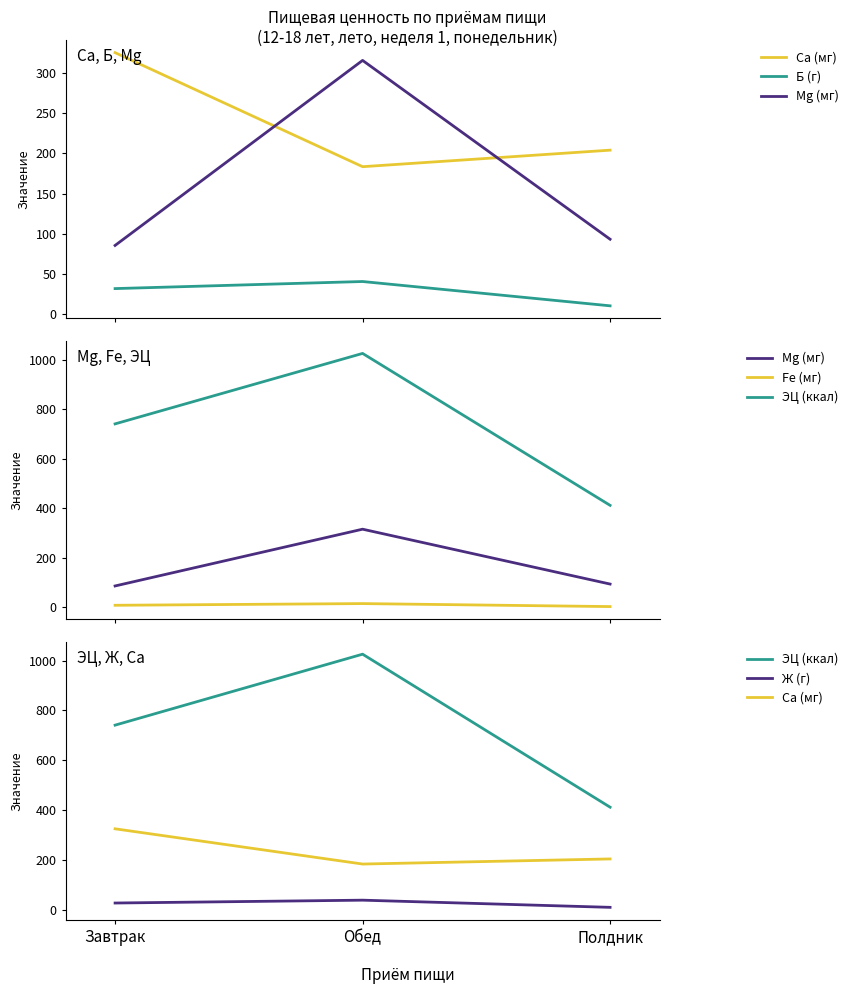

Rank the series at Обед from highest to lowest value.

ЭЦ (ккал), Mg (мг), Ca (мг), Б (г), Ж (г), Fe (мг)